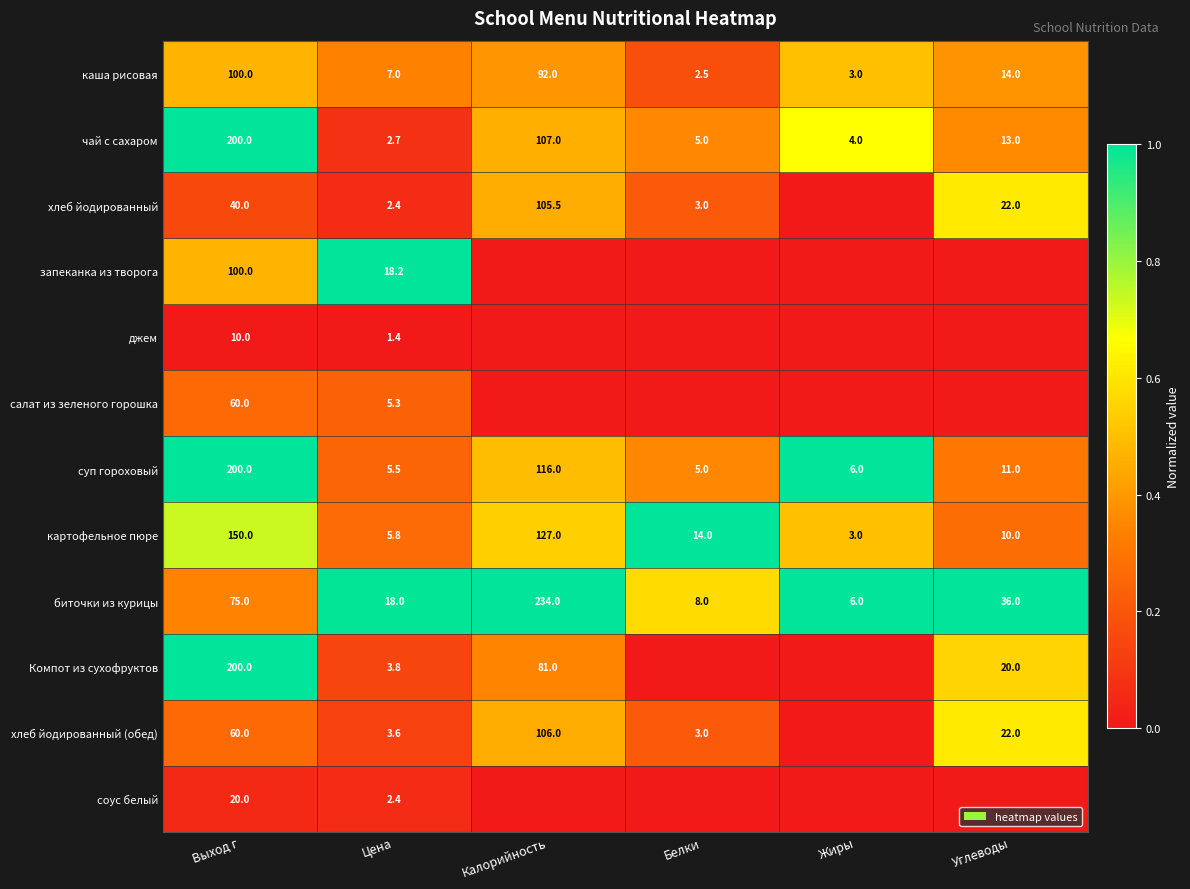

Where does the биточки из курицы series first go above 36?

Выход г